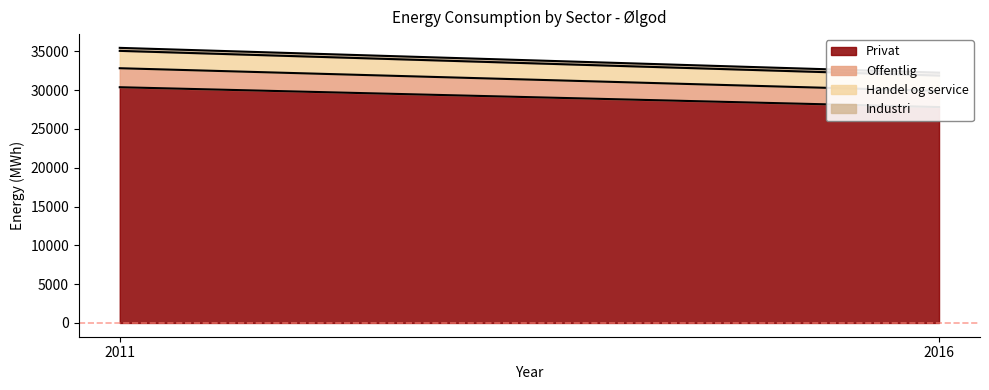

True or false: Industri has a value of 386 at 2011.

True